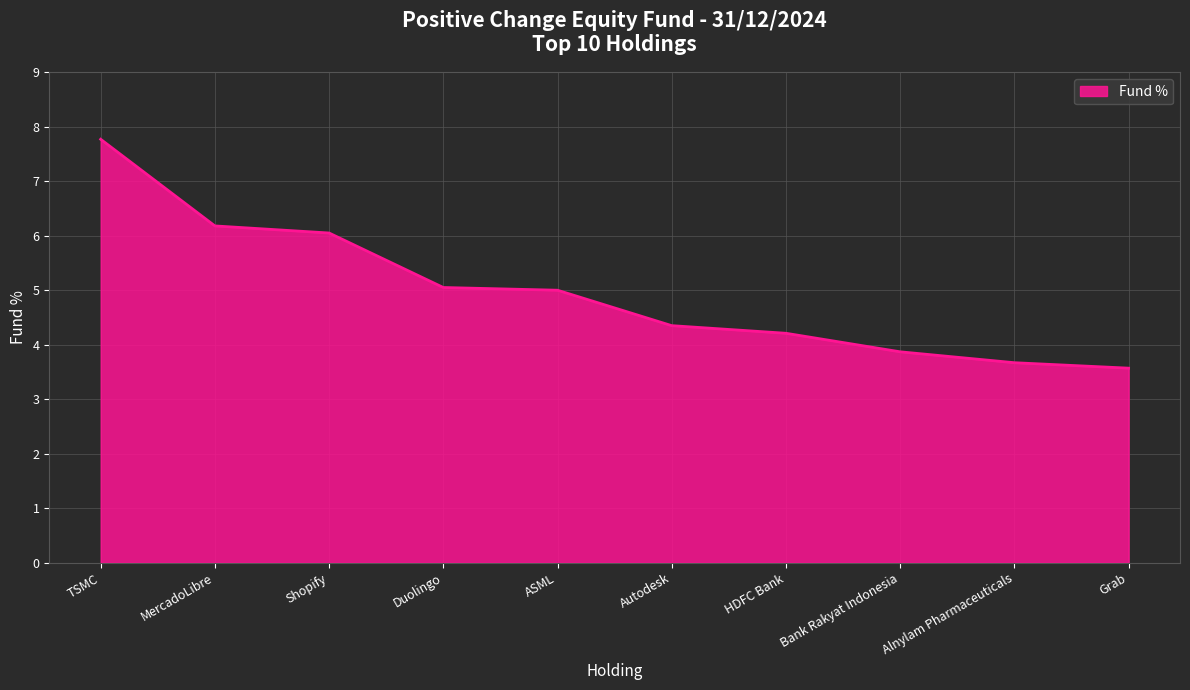

Is it true that the value at Shopify is 1.3?

False